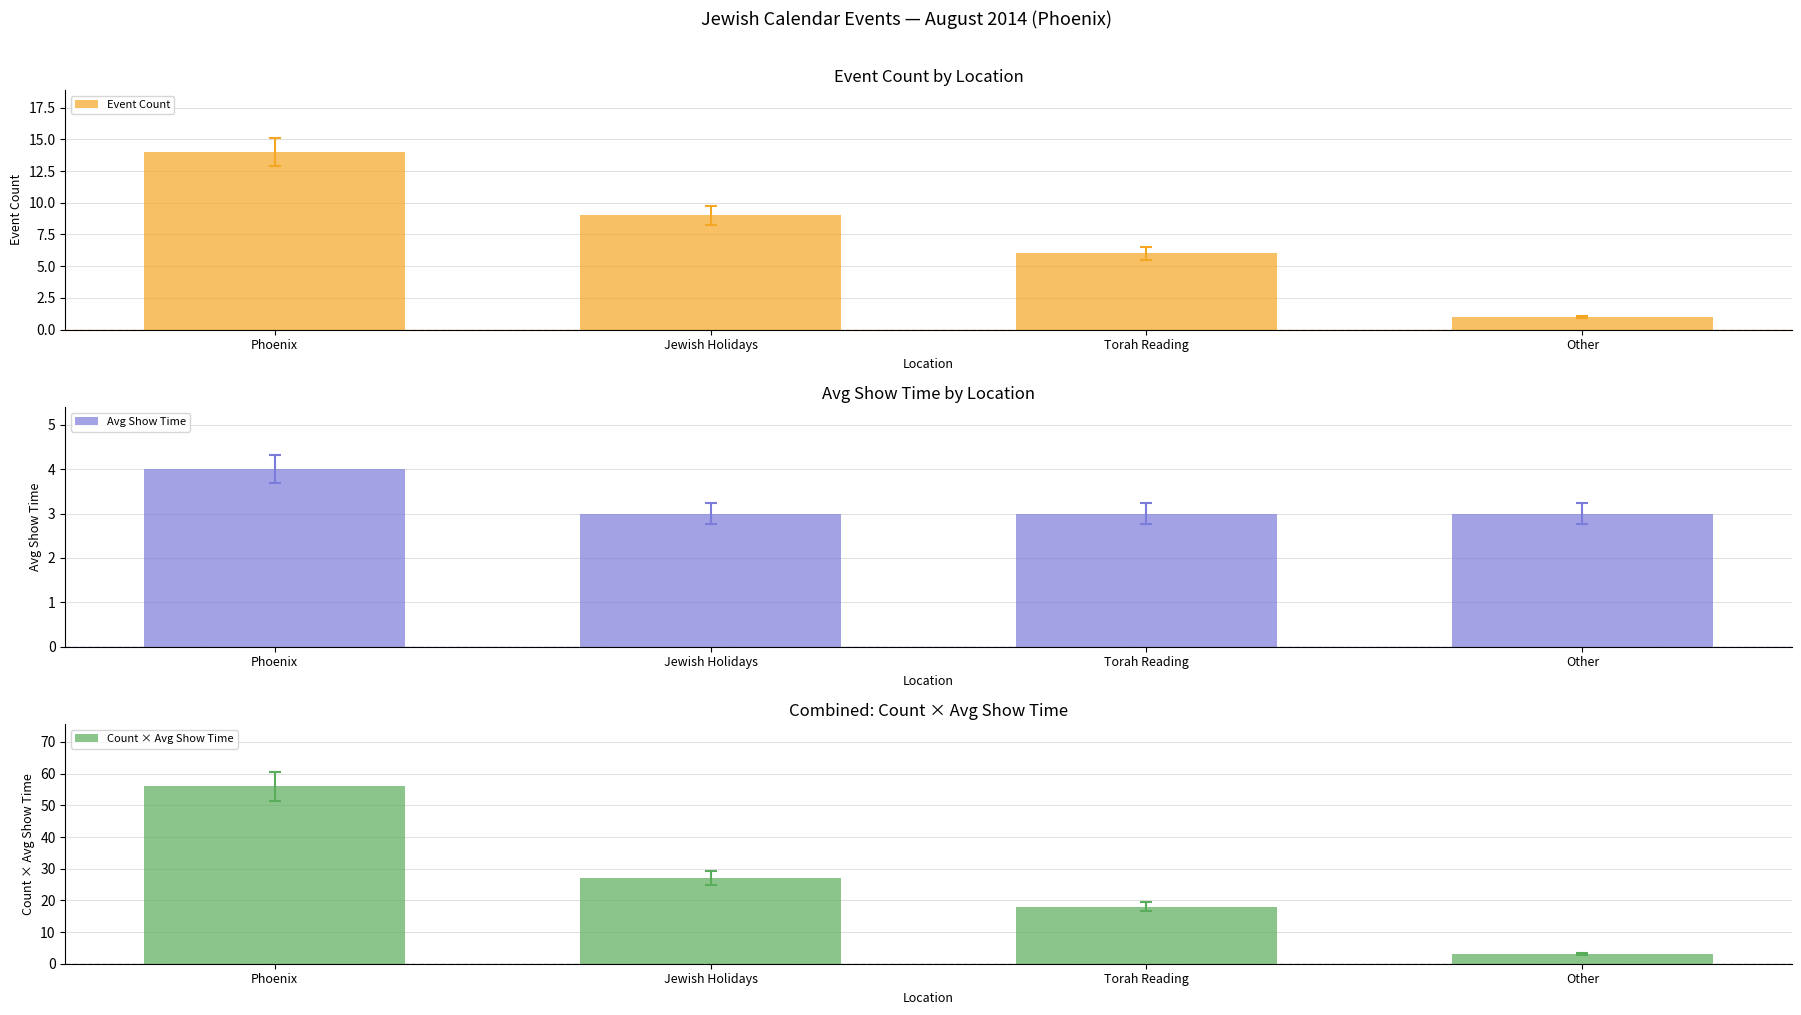

The value of Count × Avg Show Time at Phoenix is 56. True or false?

True